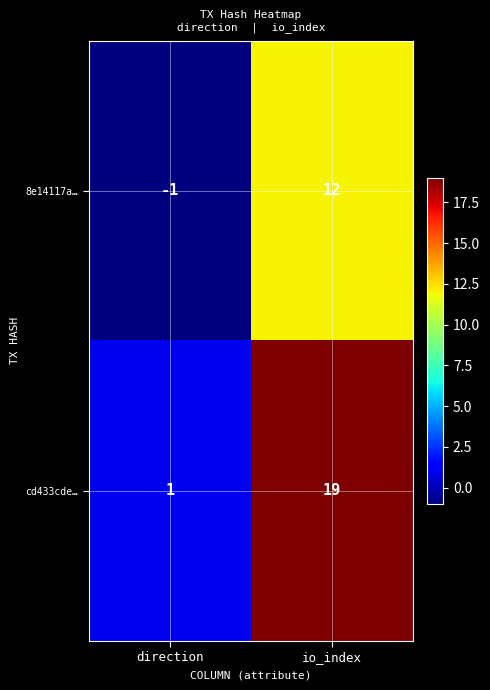

Reading right to left, extract all data points from this chart.

8e14117a…: io_index=12	direction=-1
cd433cde…: io_index=19	direction=1